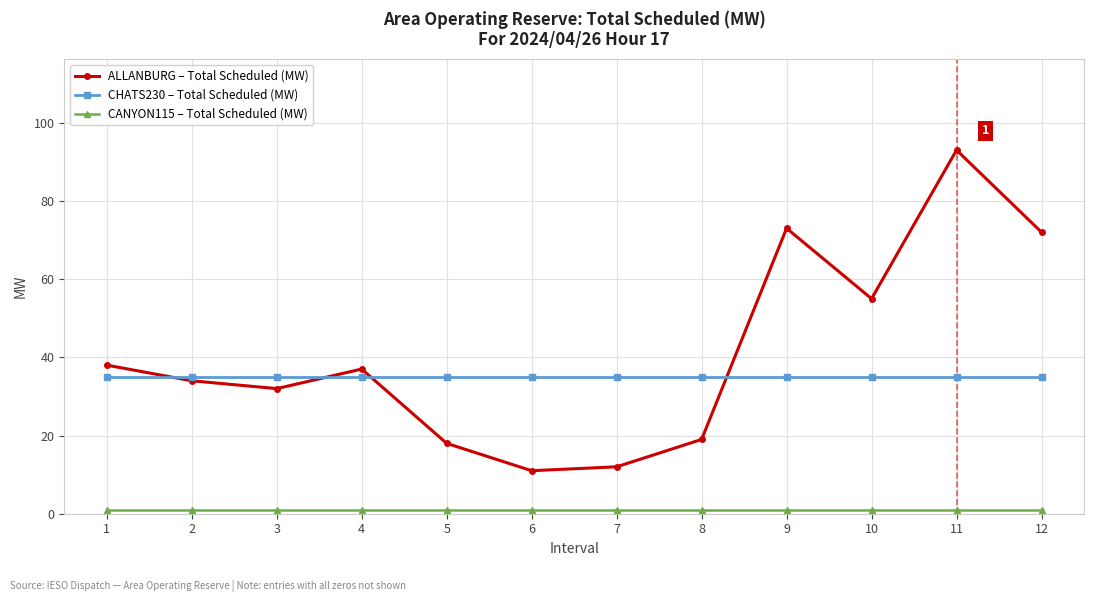

What is the difference between the maximum and second lowest values in the ALLANBURG – Total Scheduled (MW) series?

81